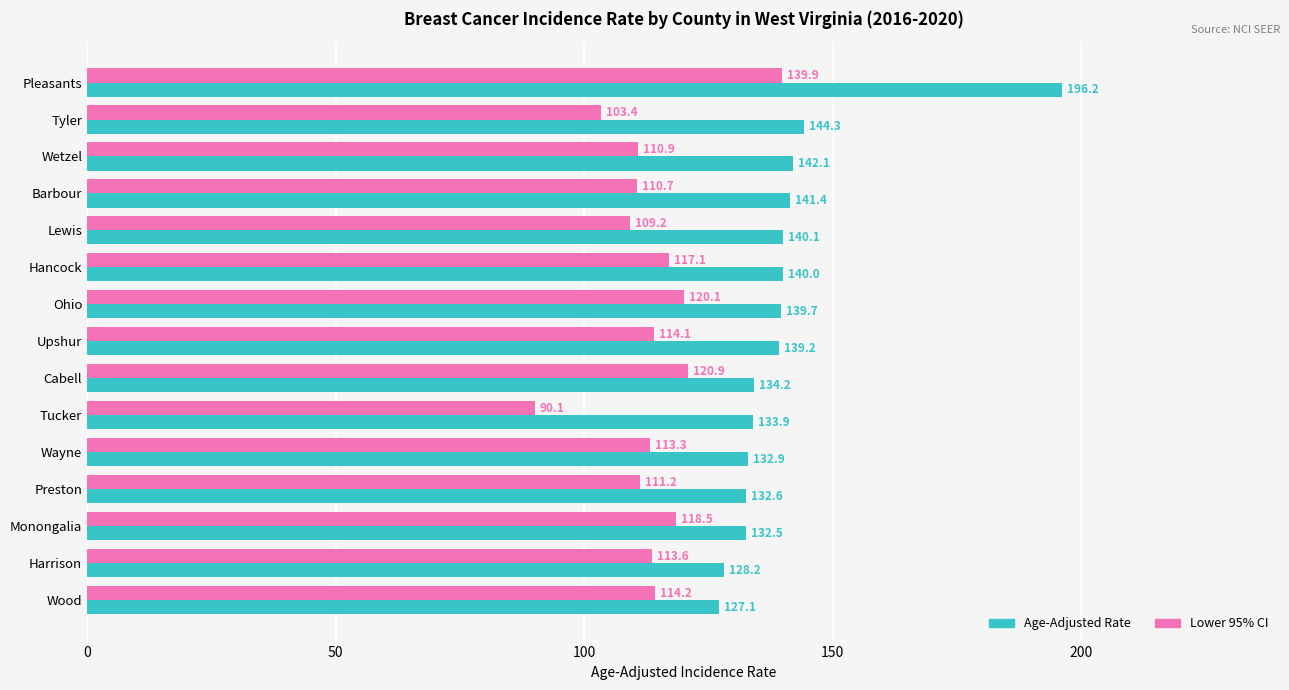

The Age-Adjusted Rate series shows 144.3 at Tyler. True or false?

True